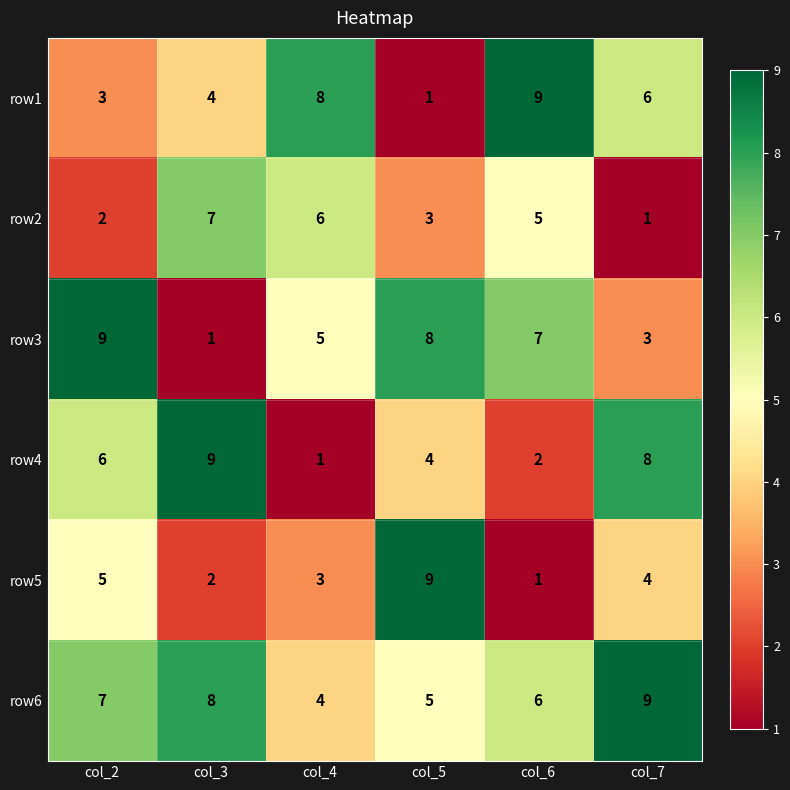

Count the number of data series in this chart.

6